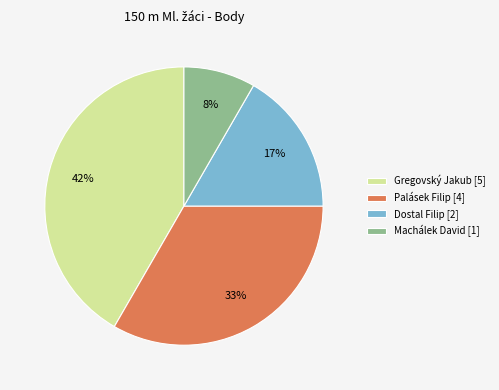

Do Palásek Filip [4] and Machálek David [1] together represent more than half of the pie?

No